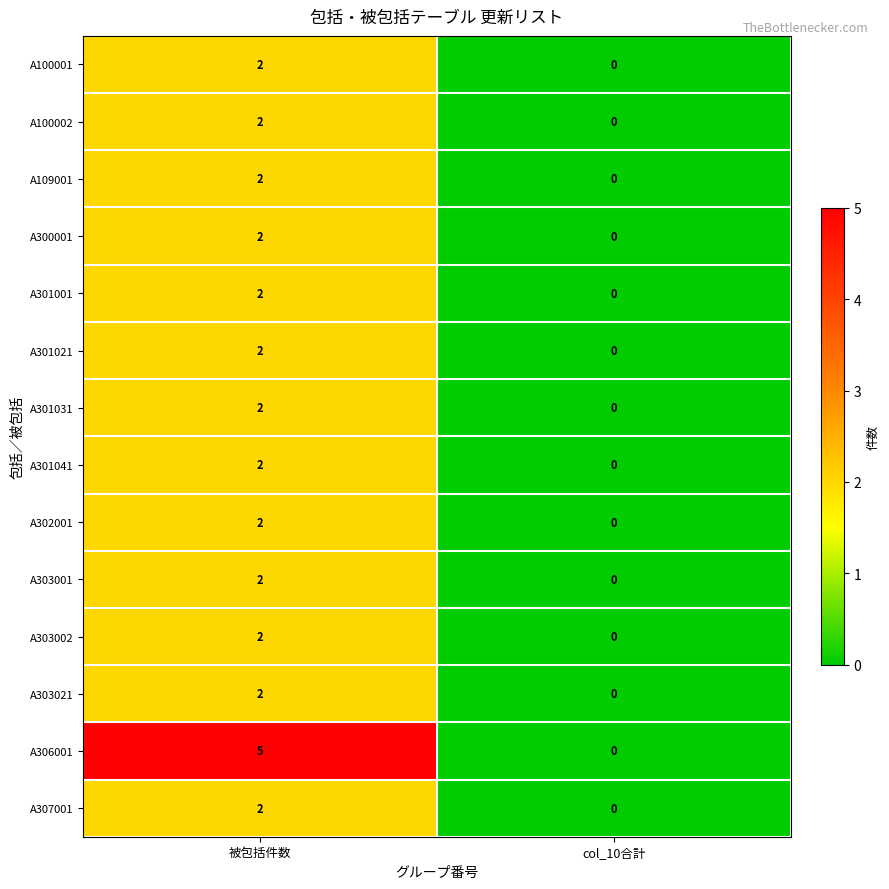

At how many categories does at least one series exceed 2?

1